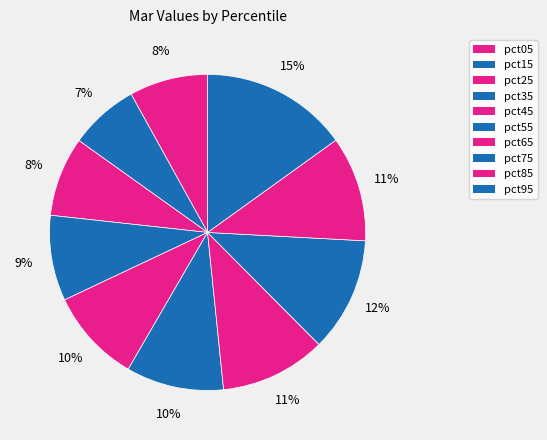

How many slices are in this pie chart?

10